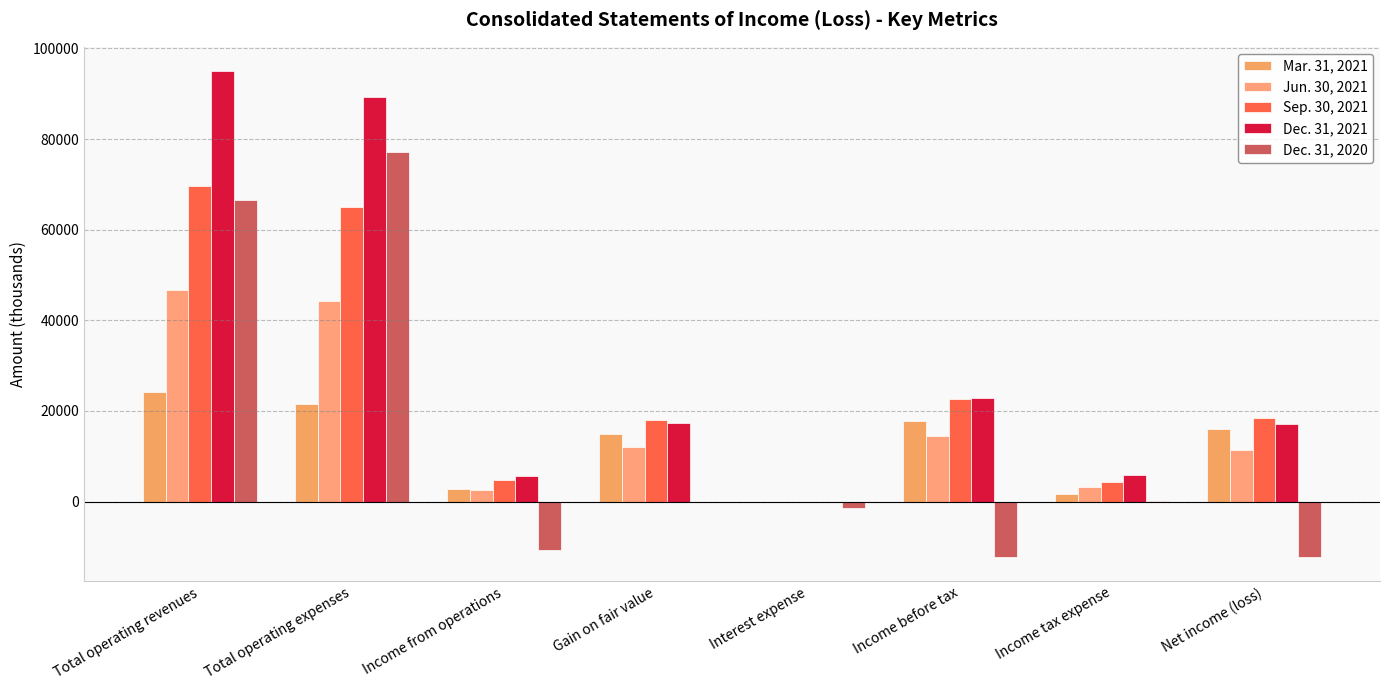

What is the maximum value shown in the chart?

94987